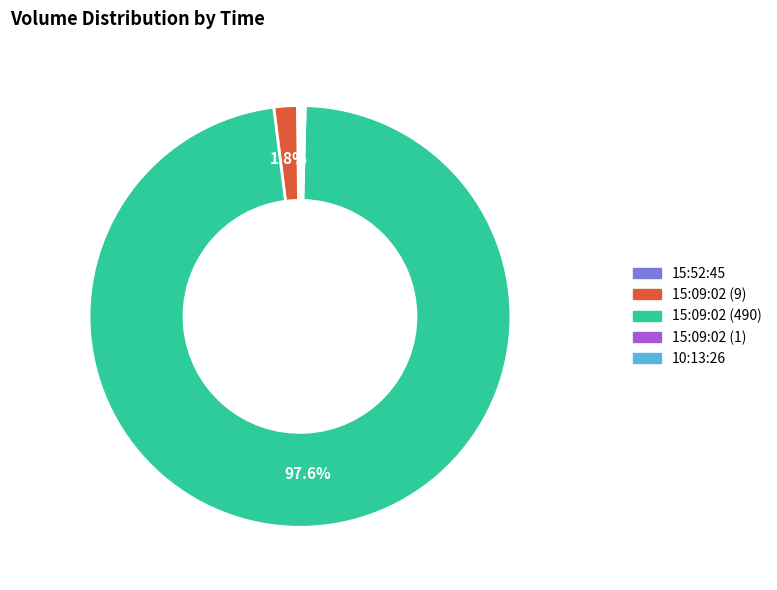

Which category has the biggest portion of the pie?

15:09:02 (490)